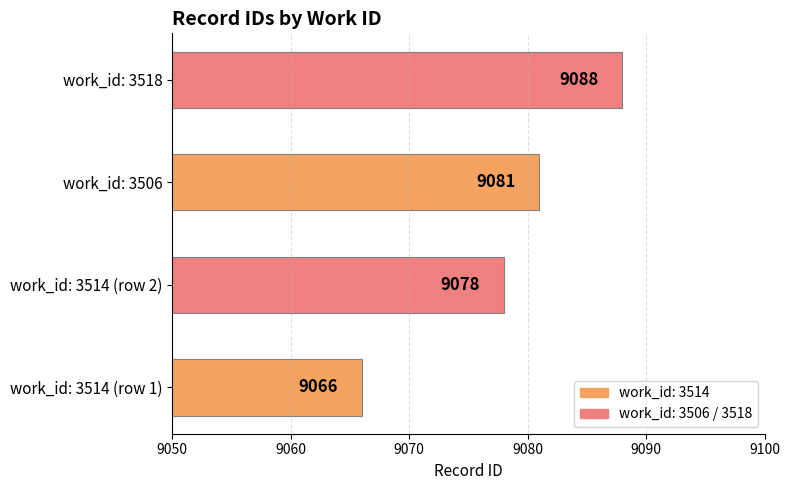

True or false: the data shows 5969 at work_id: 3514 (row 1).

False